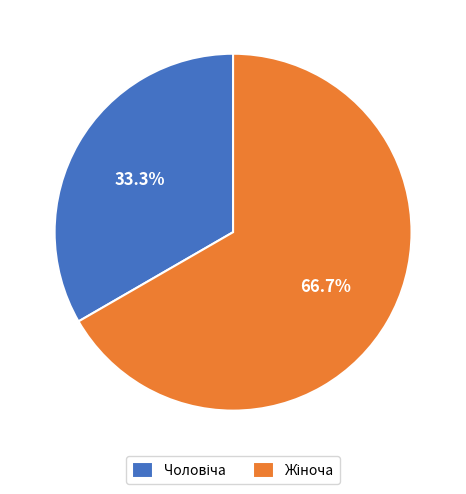

Is there any slice that represents more than half of the pie?

Yes